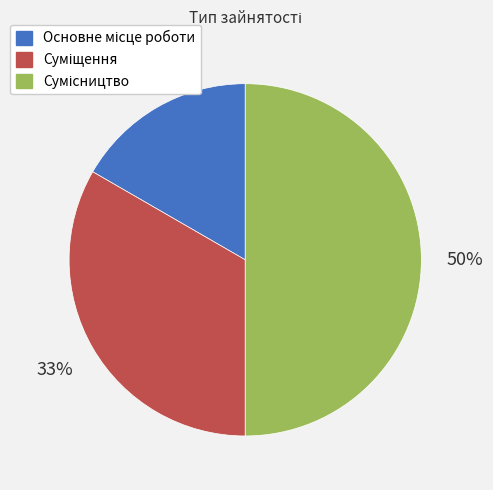

To the nearest percent, what is the average slice percentage?

33%